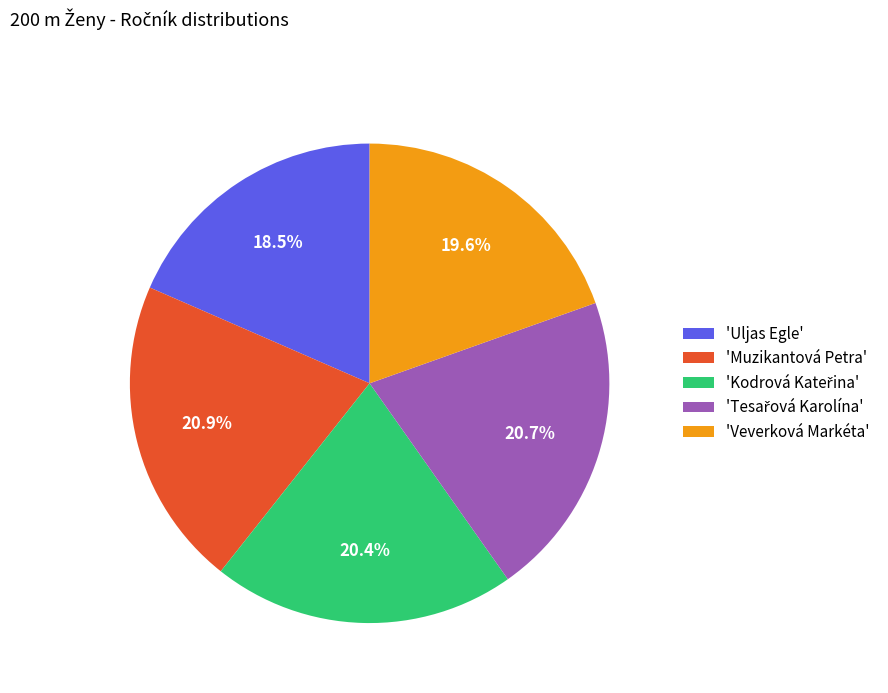

Combined, do 'Uljas Egle' and 'Muzikantová Petra' account for over 50%?

No